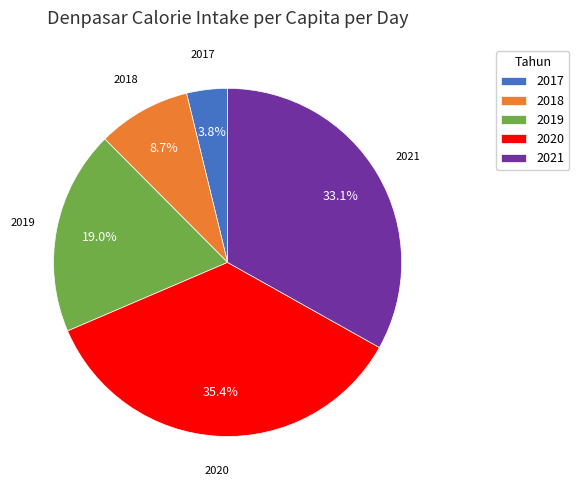

Which category has the biggest portion of the pie?

2020